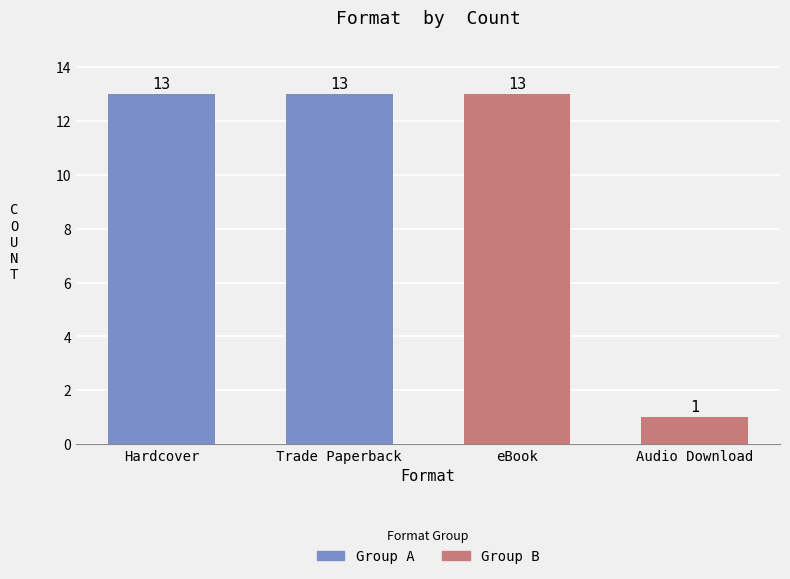

The value at Audio Download is 1. True or false?

True